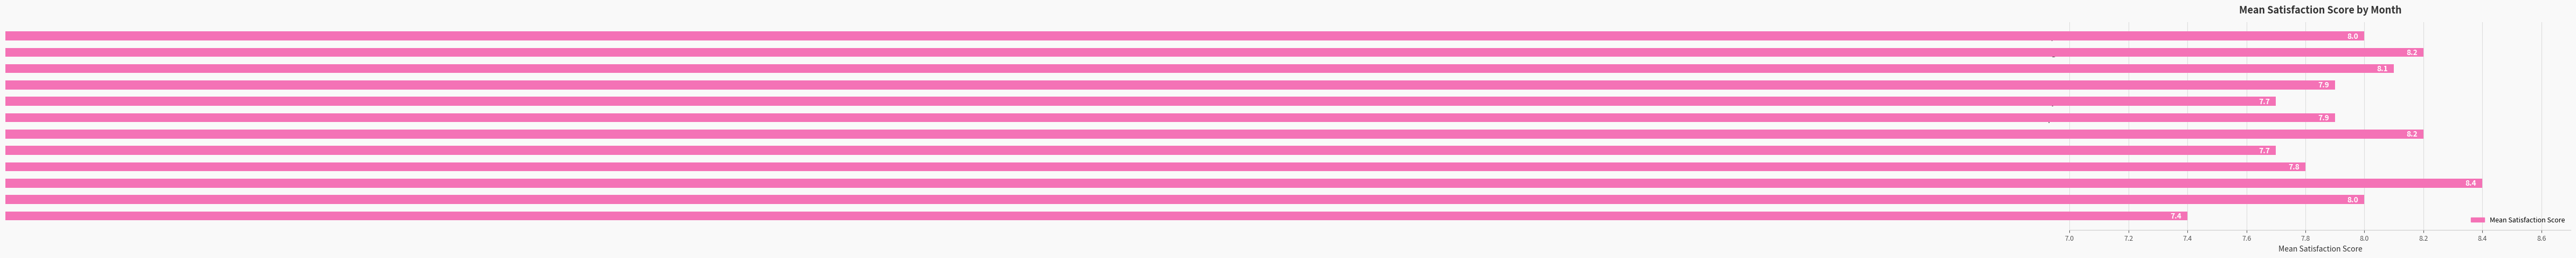

The chart shows a value of 11.4 at Mar-23. True or false?

False